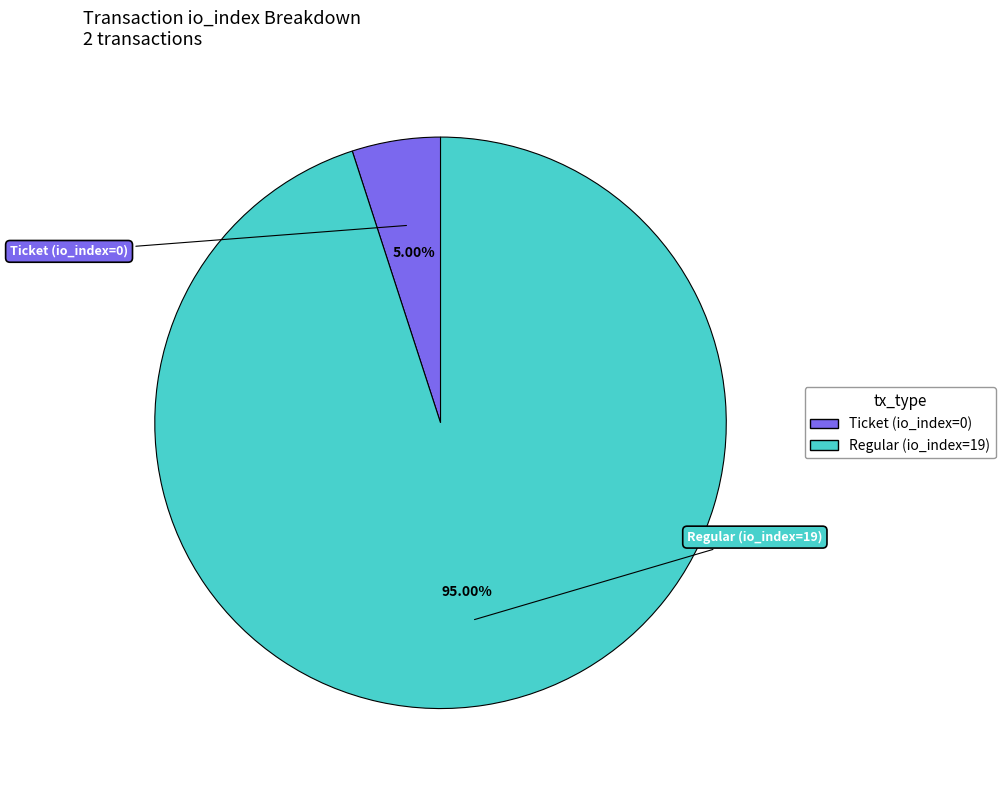

To the nearest percent, what is the difference between the Ticket (io_index=0) and Regular (io_index=19) slice percentages?

90%